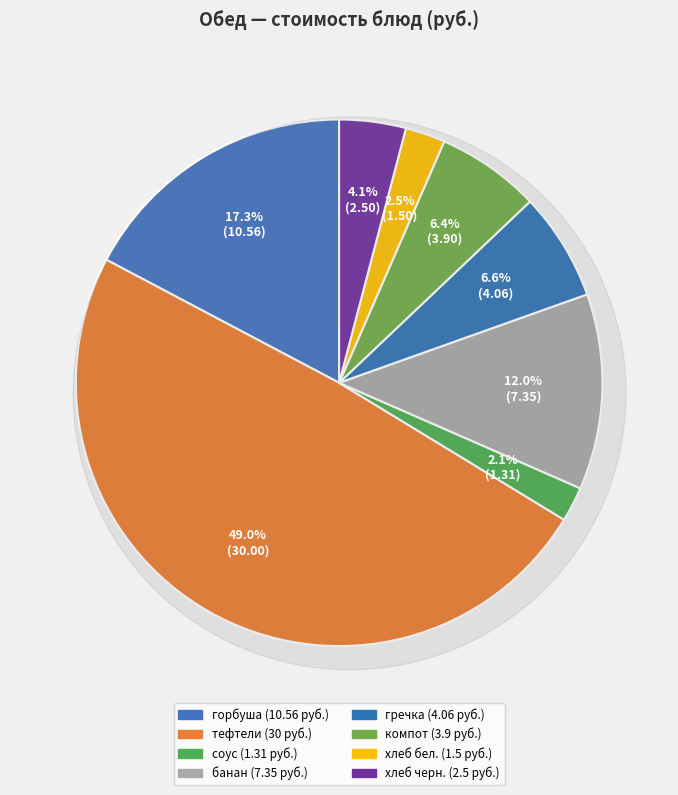

To the nearest percent, what portion does соус белый основной represent?

2%